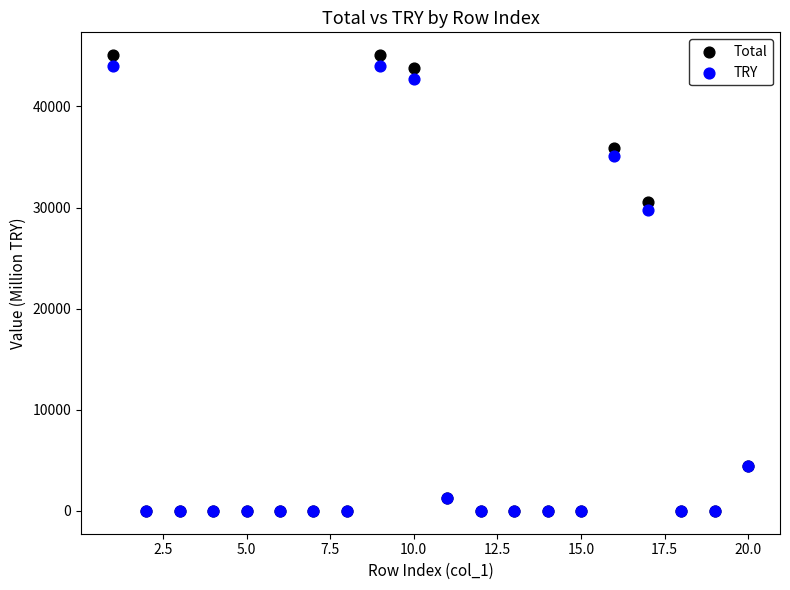

What are all the series names shown in the legend?

Total, TRY